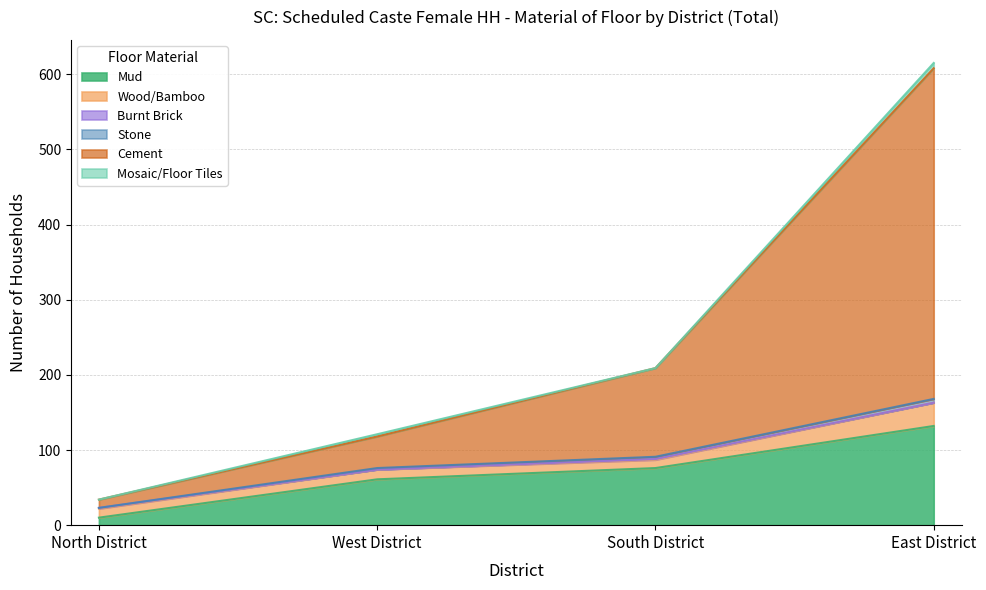

True or false: Mud has more than 1 points higher than both neighbors.

False